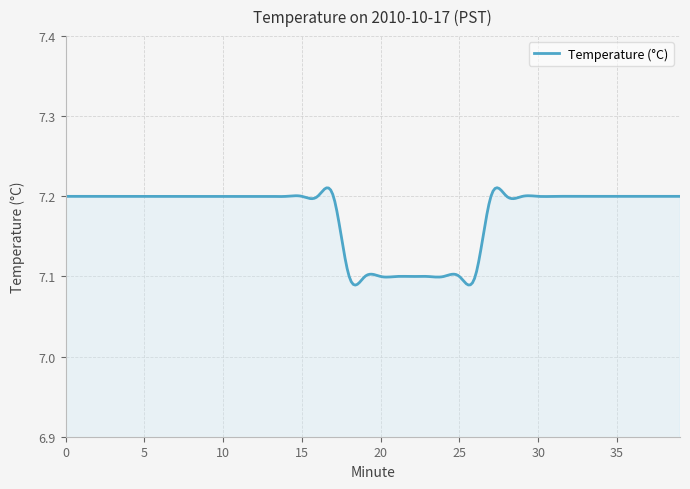

Does the chart have visible grid lines?

Yes